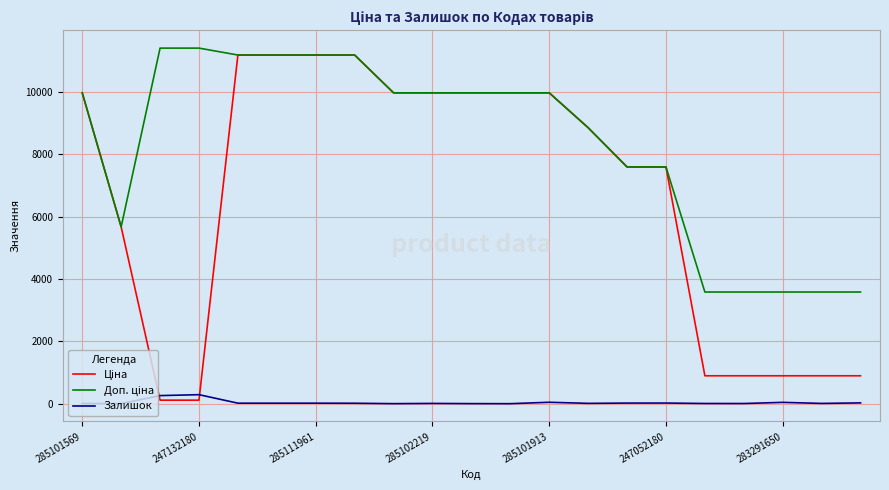

Does the chart have visible grid lines?

Yes